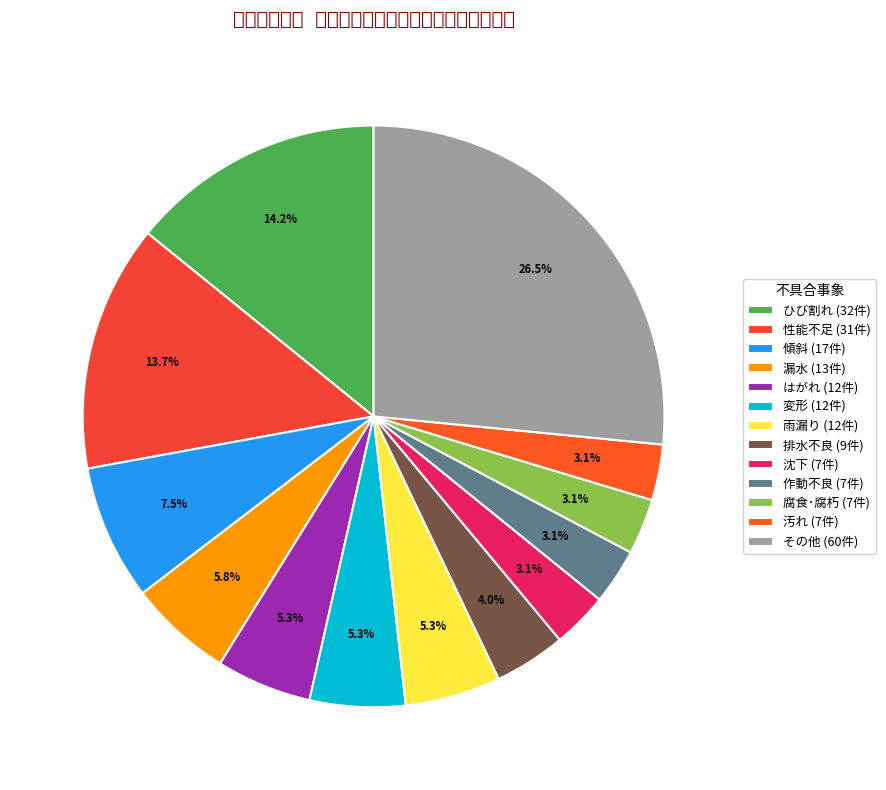

Does 傾斜 account for over 50% of the chart?

No